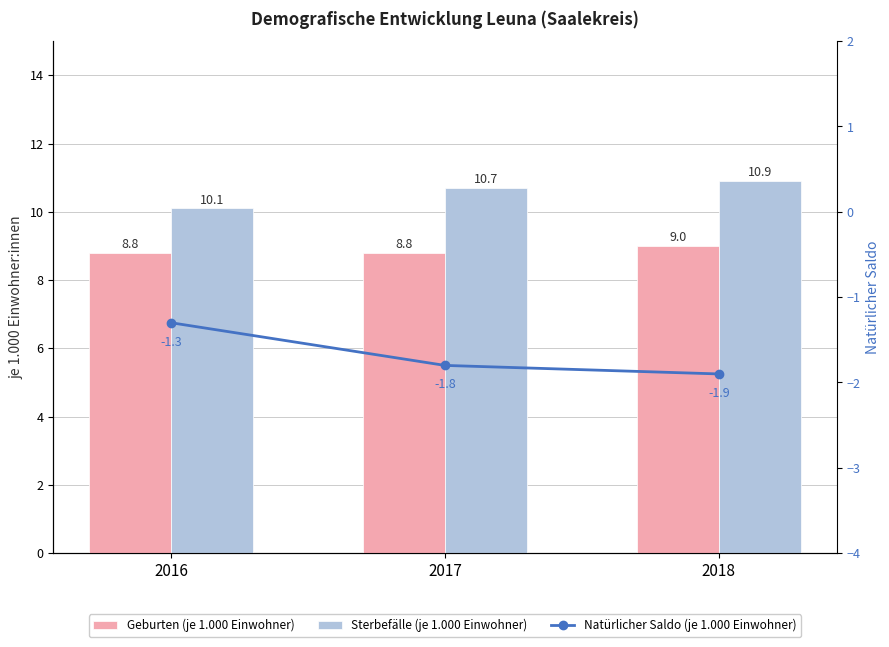

Read the Natürlicher Saldo (je 1.000 Einwohner) value at 2016.

-1.3